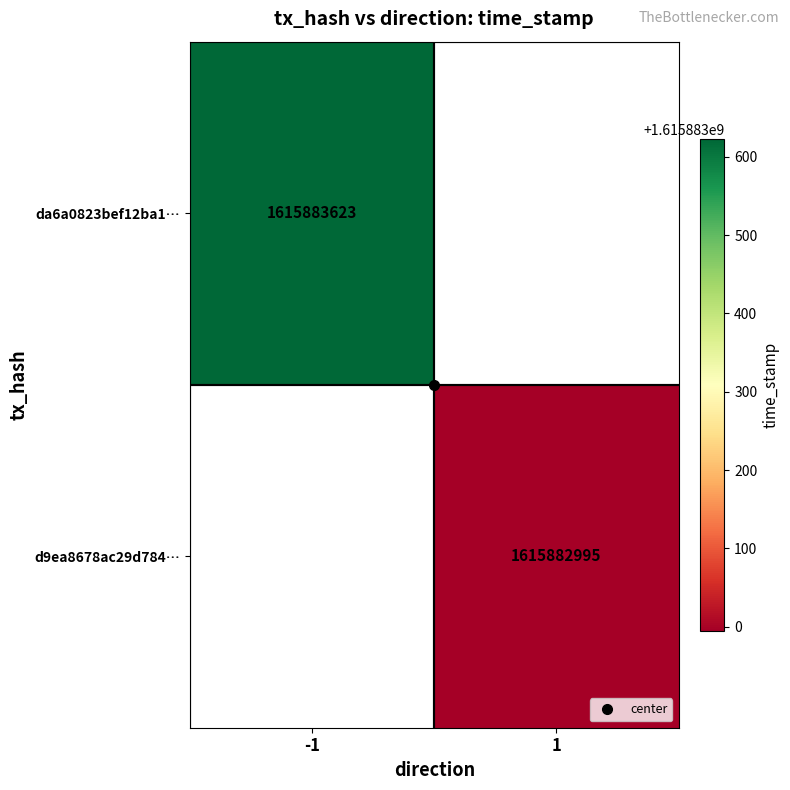

Which has a higher value, direction or time_stamp?

time_stamp